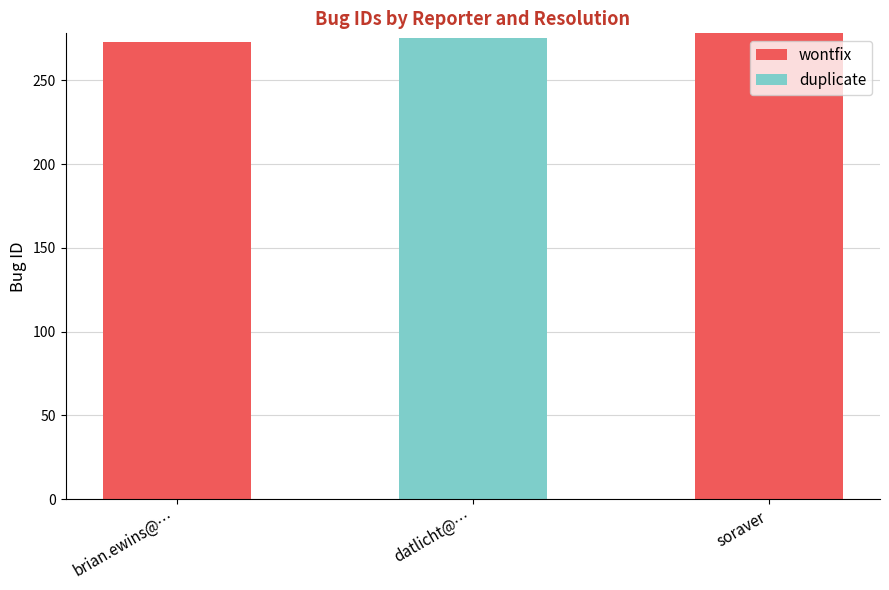

Is it true that wontfix equals 0 at datlicht@…?

True